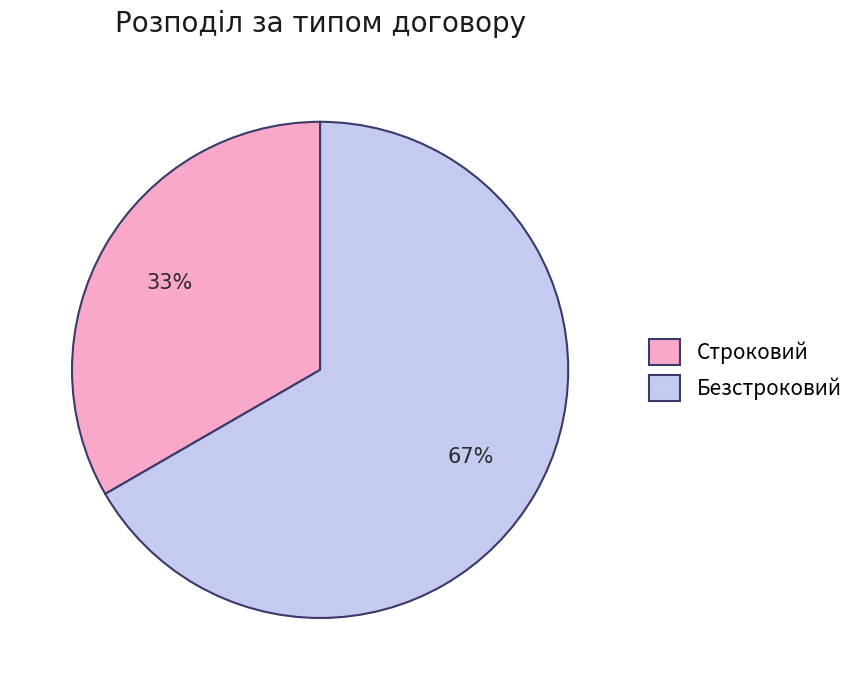

Which category accounts for the majority?

Безстроковий